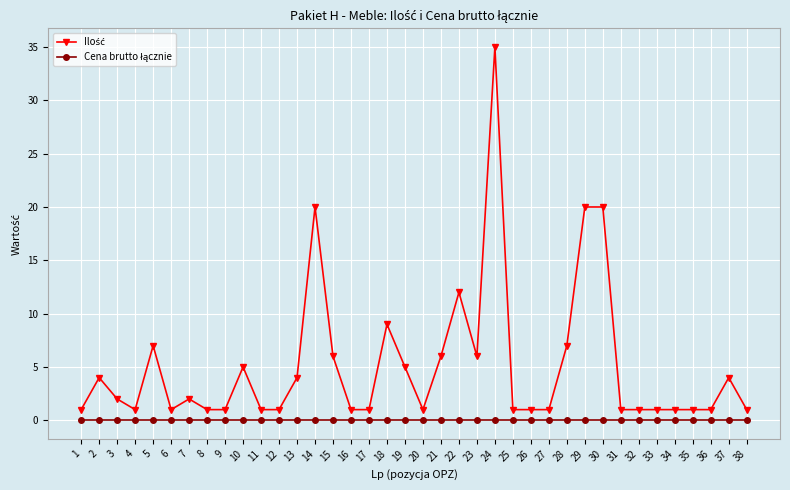

What is the total value across all series at 1?

1